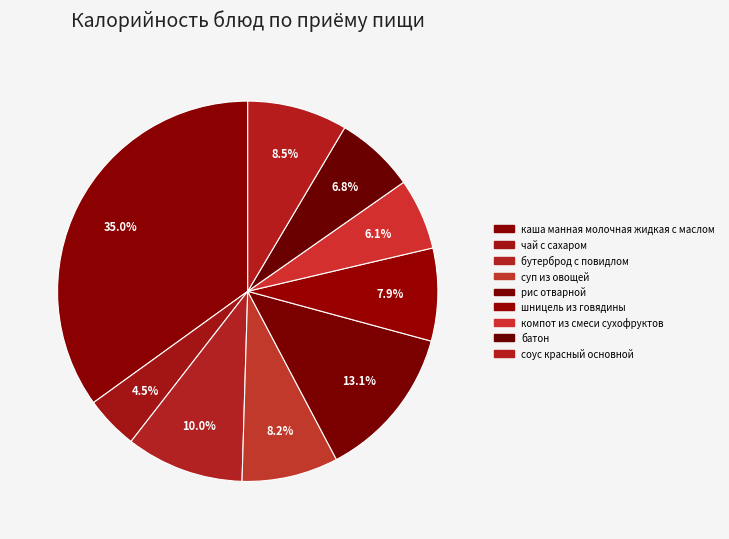

What is the largest slice in the pie chart?

каша манная молочная жидкая с маслом